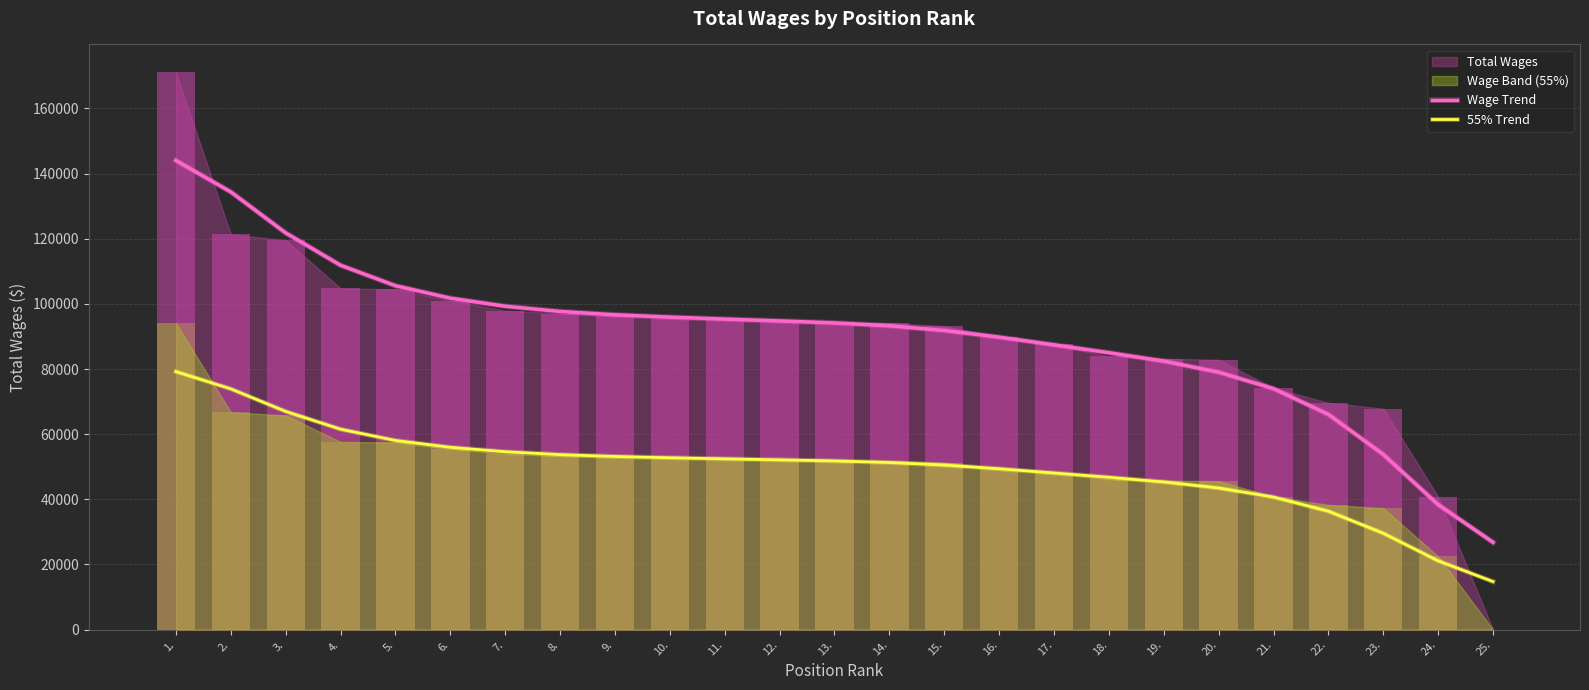

What is the difference between the Wage Trend values at 2. and 14.?

41080.8